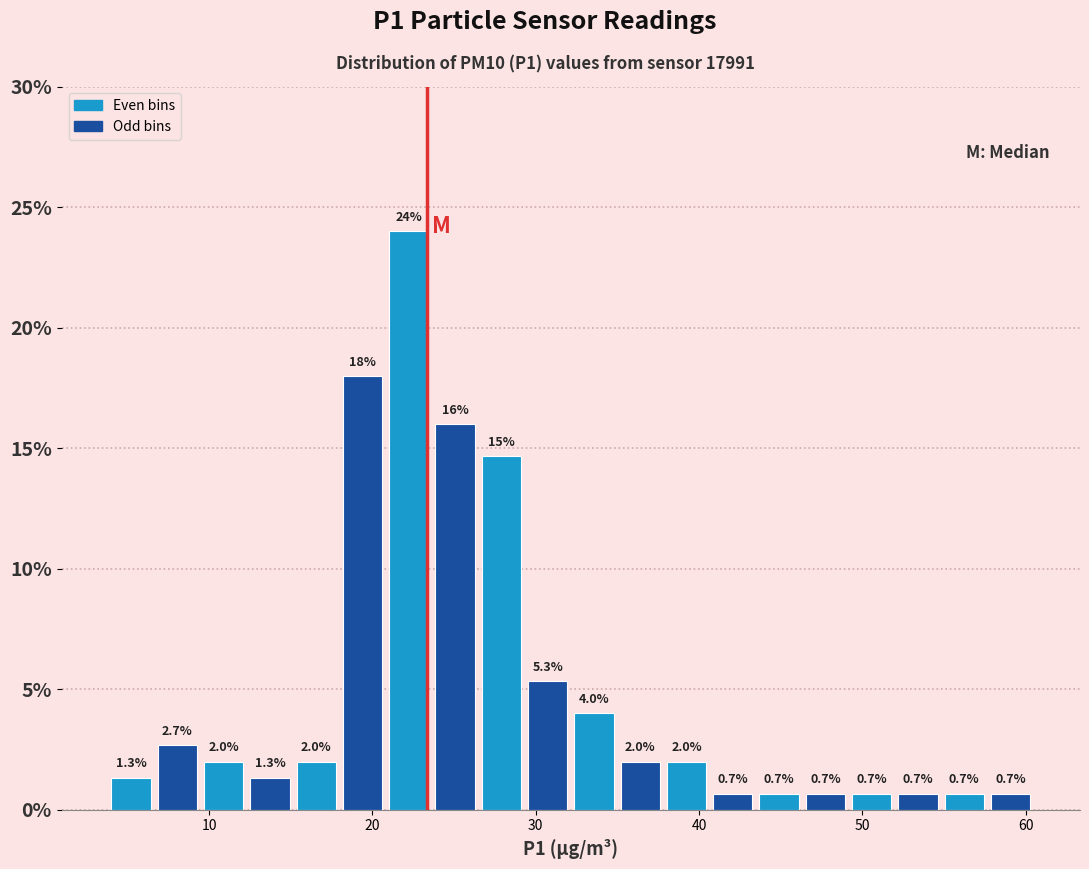

Read against the x-axis, roughly where is the centre of the tallest bar?

22